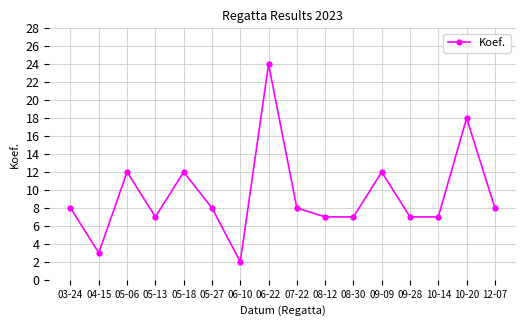

Between 05-27 and 05-18, which is larger?

05-18